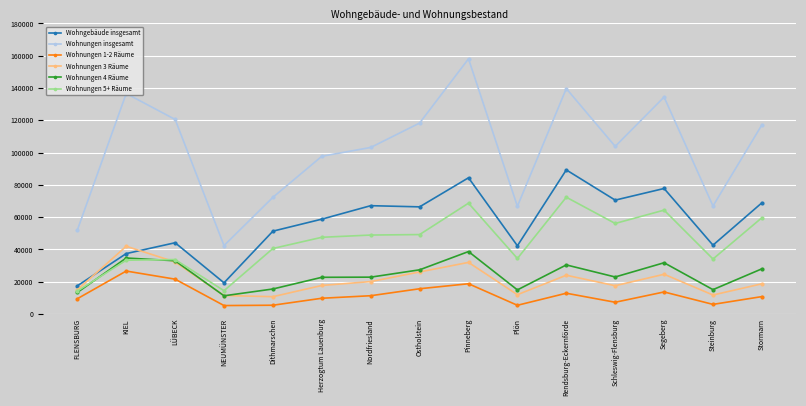

Where is the first local minimum for Wohnungen 5+ Räume?

NEUMÜNSTER